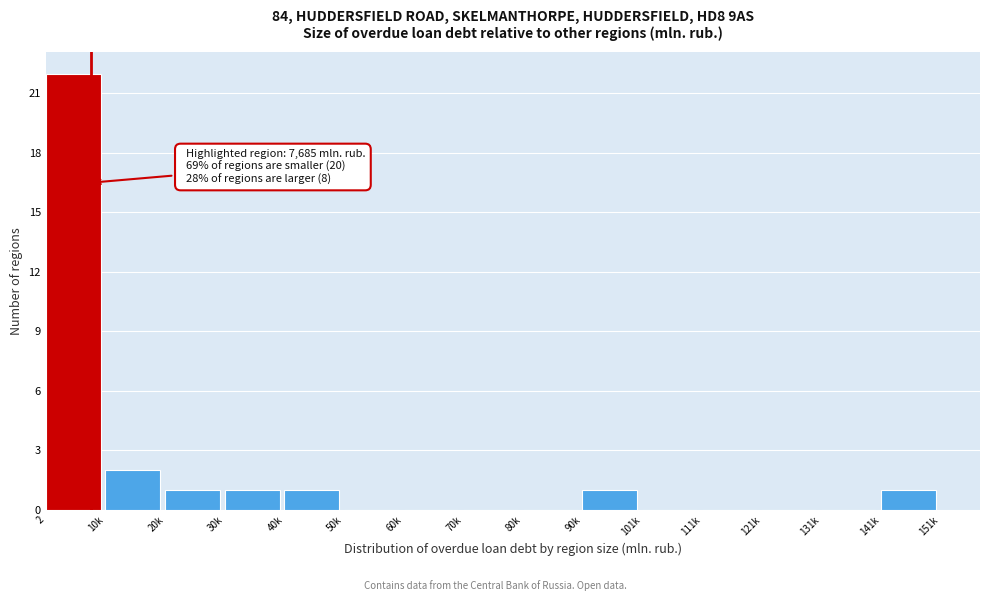

Reading right to left, what are all the values shown in this chart?

141k=1	131k=0	121k=0	111k=0	101k=0	90k=1	80k=0	70k=0	60k=0	50k=0	40k=1	30k=1	20k=1	10k=2	2=22